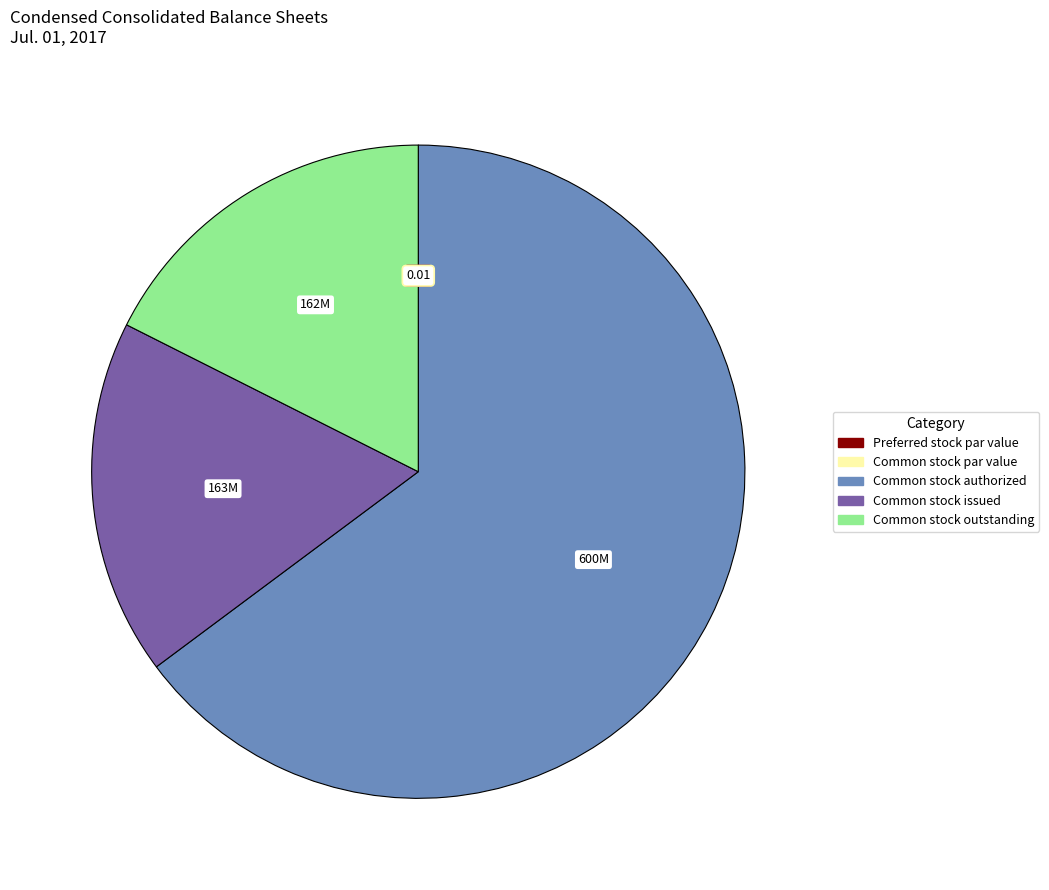

What is the ratio of the value at Common stock outstanding to the value at Common stock issued?

1.0